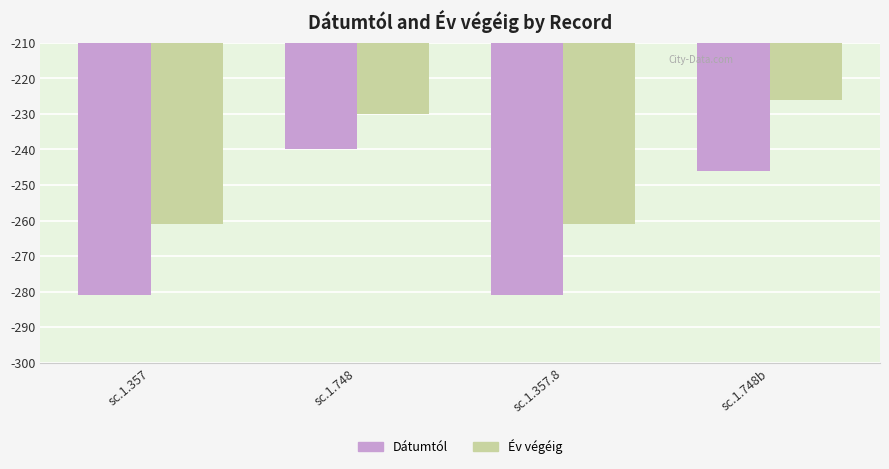

How many Év végéig values are between -261 and -226?

4